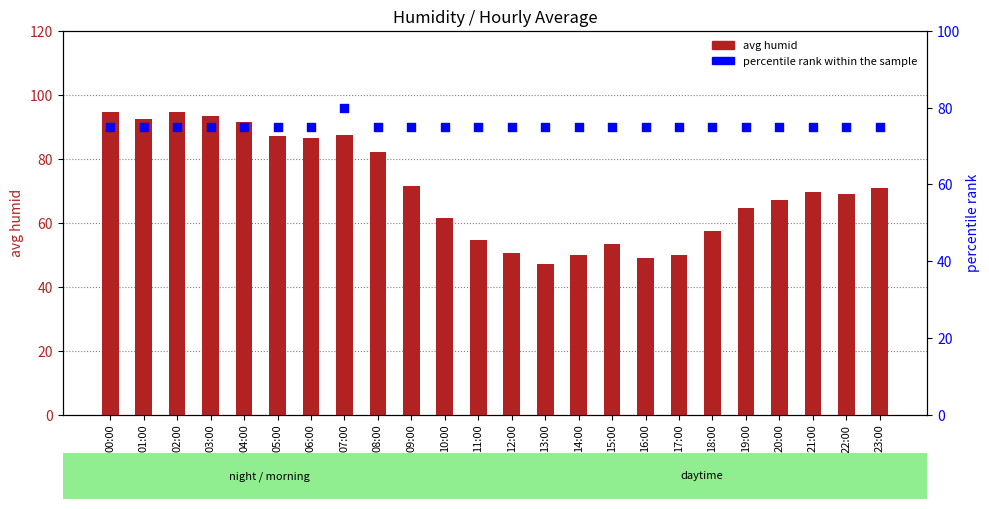

Is the value of avg humid at 05:00 greater than the value of percentile rank within the sample at 22:00?

Yes